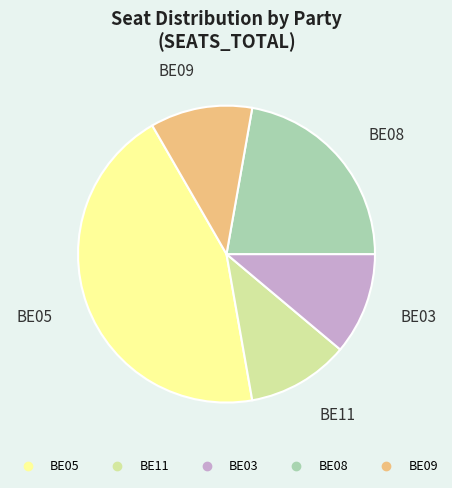

What is the ratio of the value at BE05 to the value at BE11?

4.0